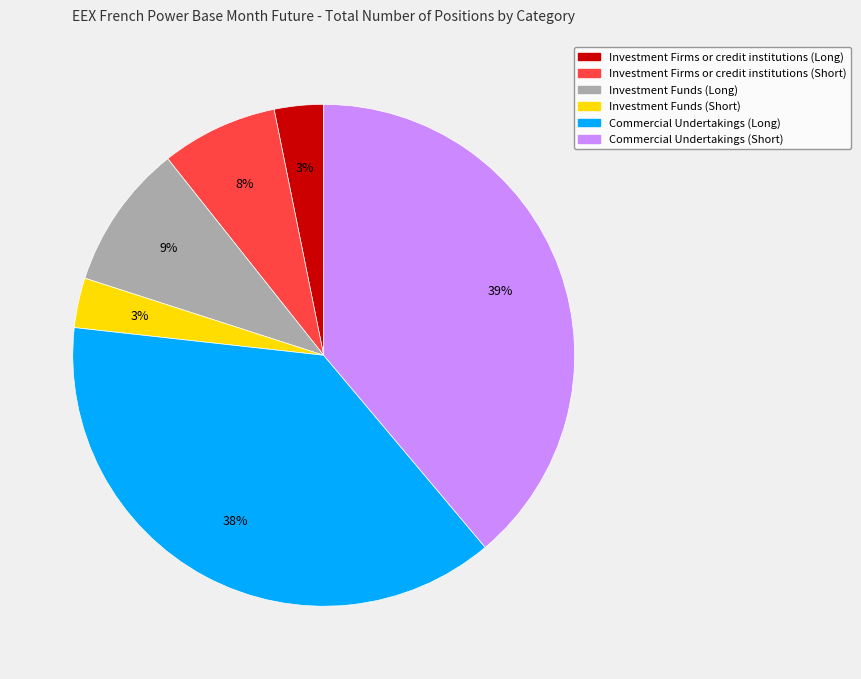

To the nearest percent, what is the average slice percentage?

17%